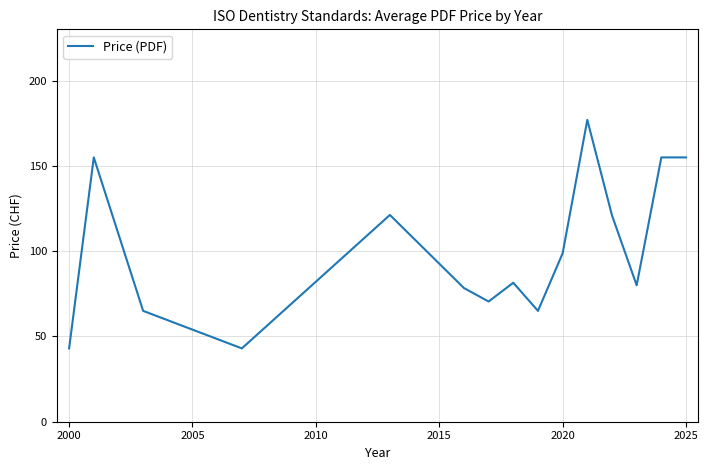

What is the difference between the maximum and minimum values?

134.0